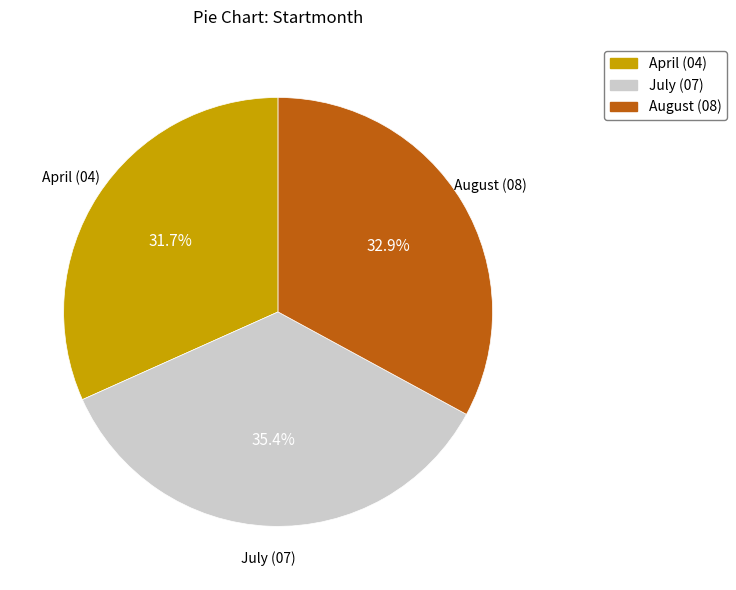

Rank the categories by value from highest to lowest.

July (07), August (08), April (04)